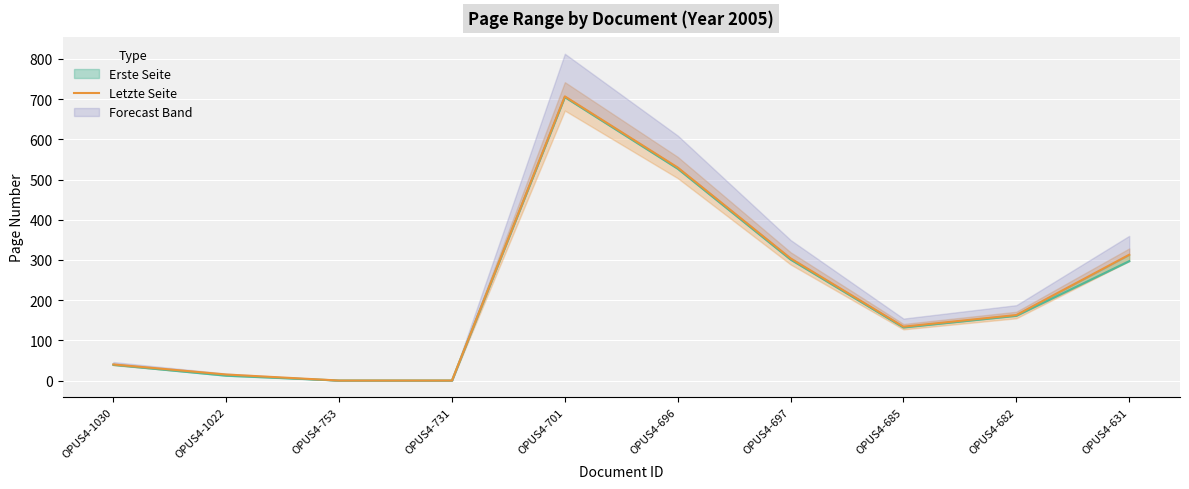

What is the difference between the second highest and minimum values?

530